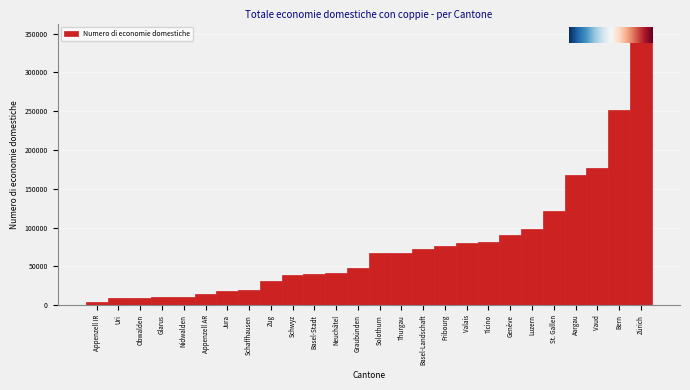

True or false: the data shows 72797.2 at Basel-Landschaft.

True